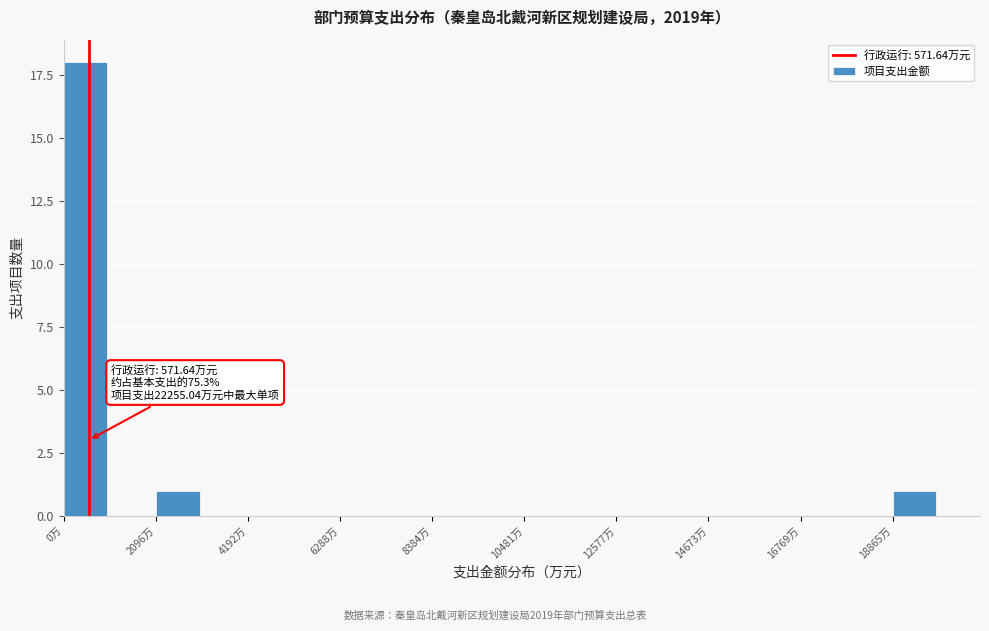

Around what value on the x-axis is the tallest bar? Give the approximate position of its centre, as read against the axis.

500